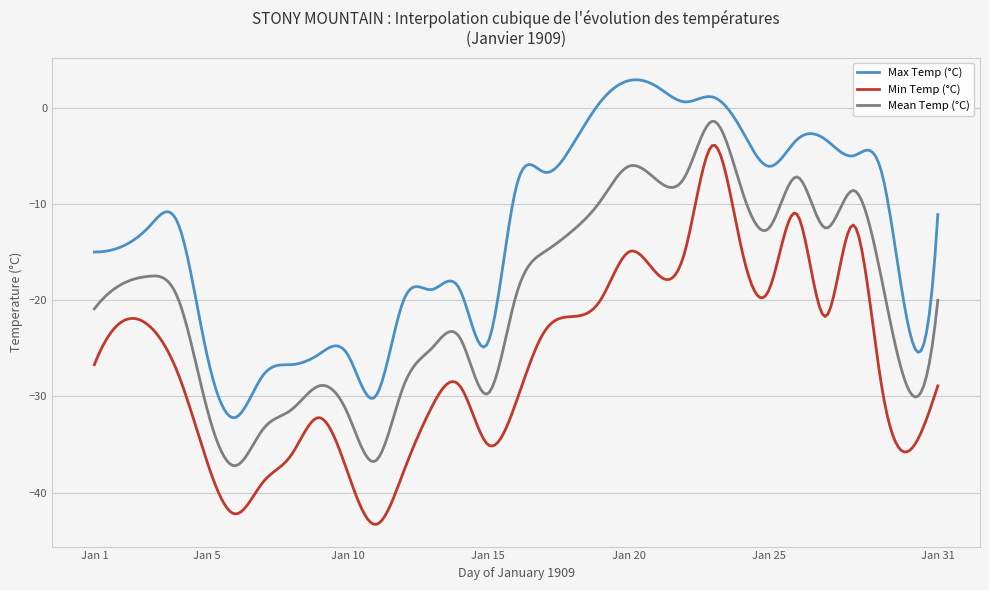

Which series has the largest total across all categories?

Max Temp (°C)